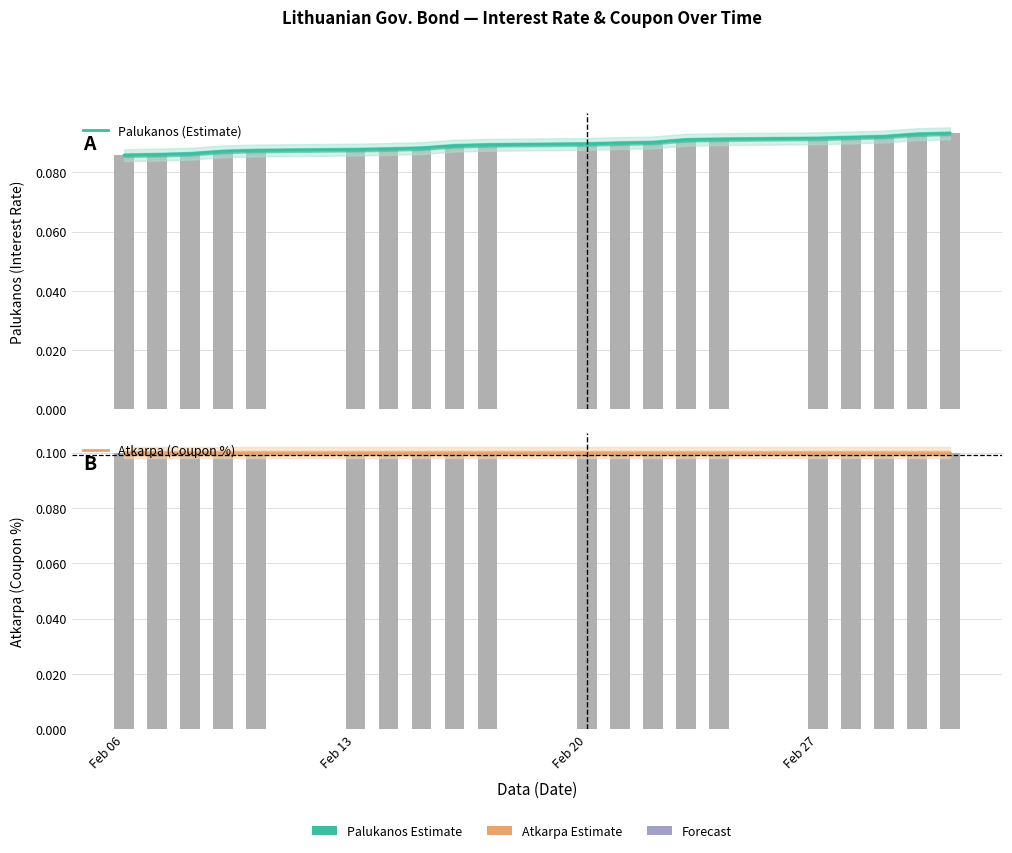

At which label is Atkarpa (Coupon %) closest to 0?

Feb 06